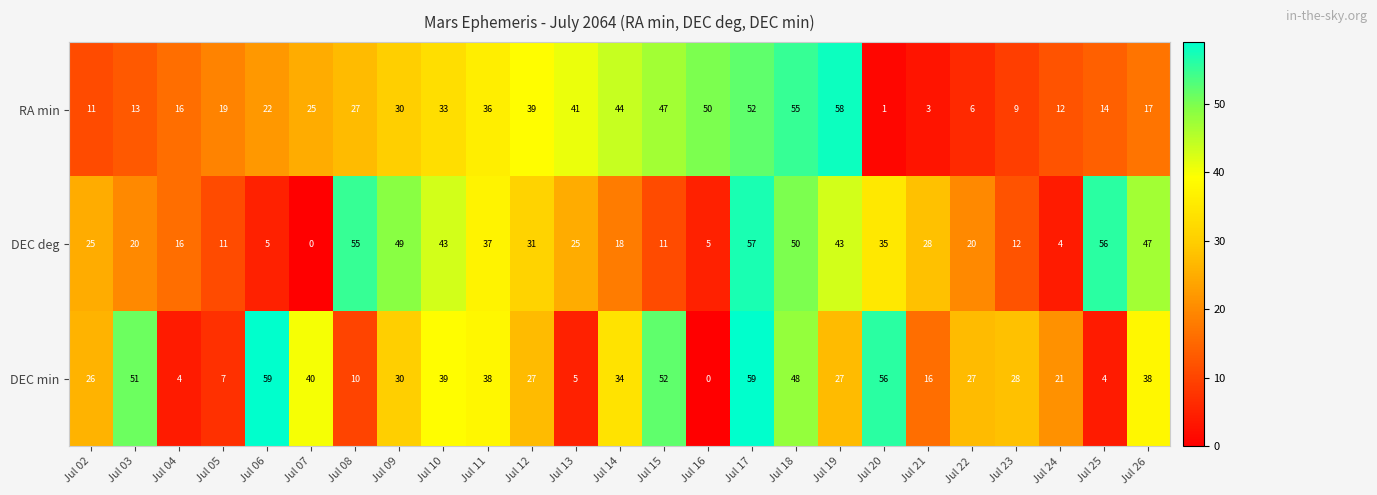

What is the sum of the DEC deg values at Jul 26 and Jul 11?

84